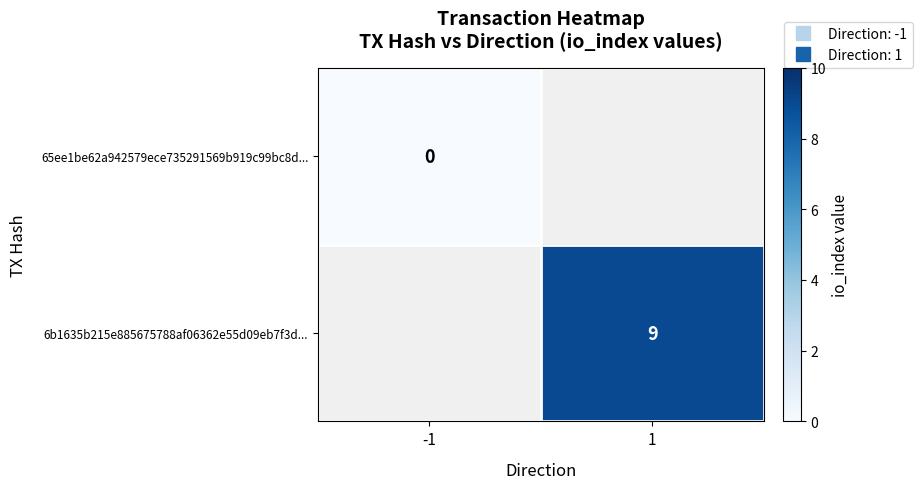

Which series has the widest spread of values?

65ee1be62a942579ece735291569b919c99bc8d...